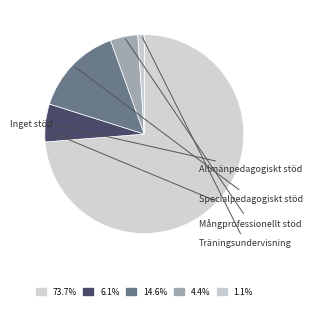

Count the number of slices in the pie.

5